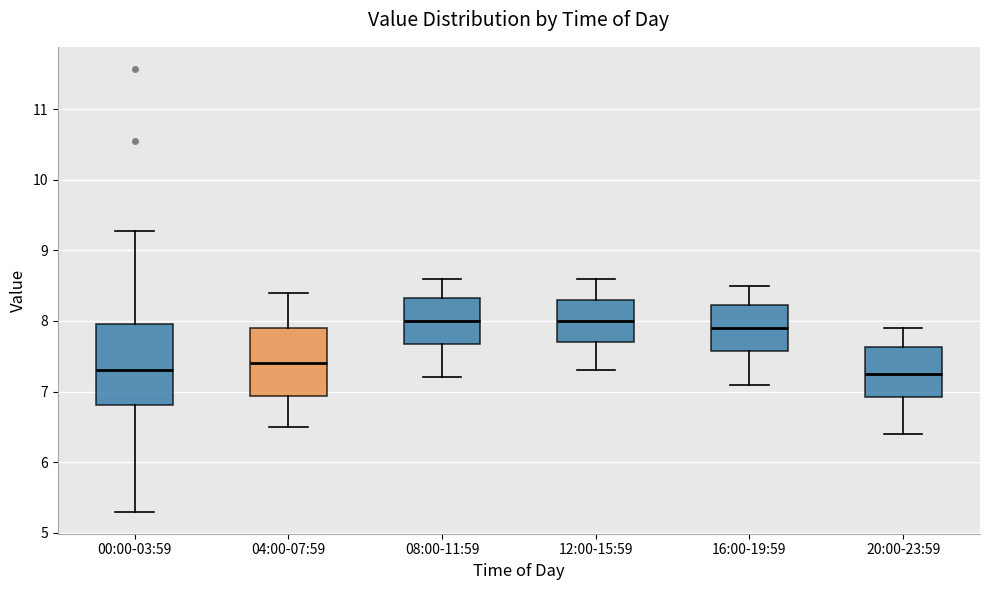

Comparing the boxes themselves (not the whiskers), which one is the tallest?

00:00-03:59